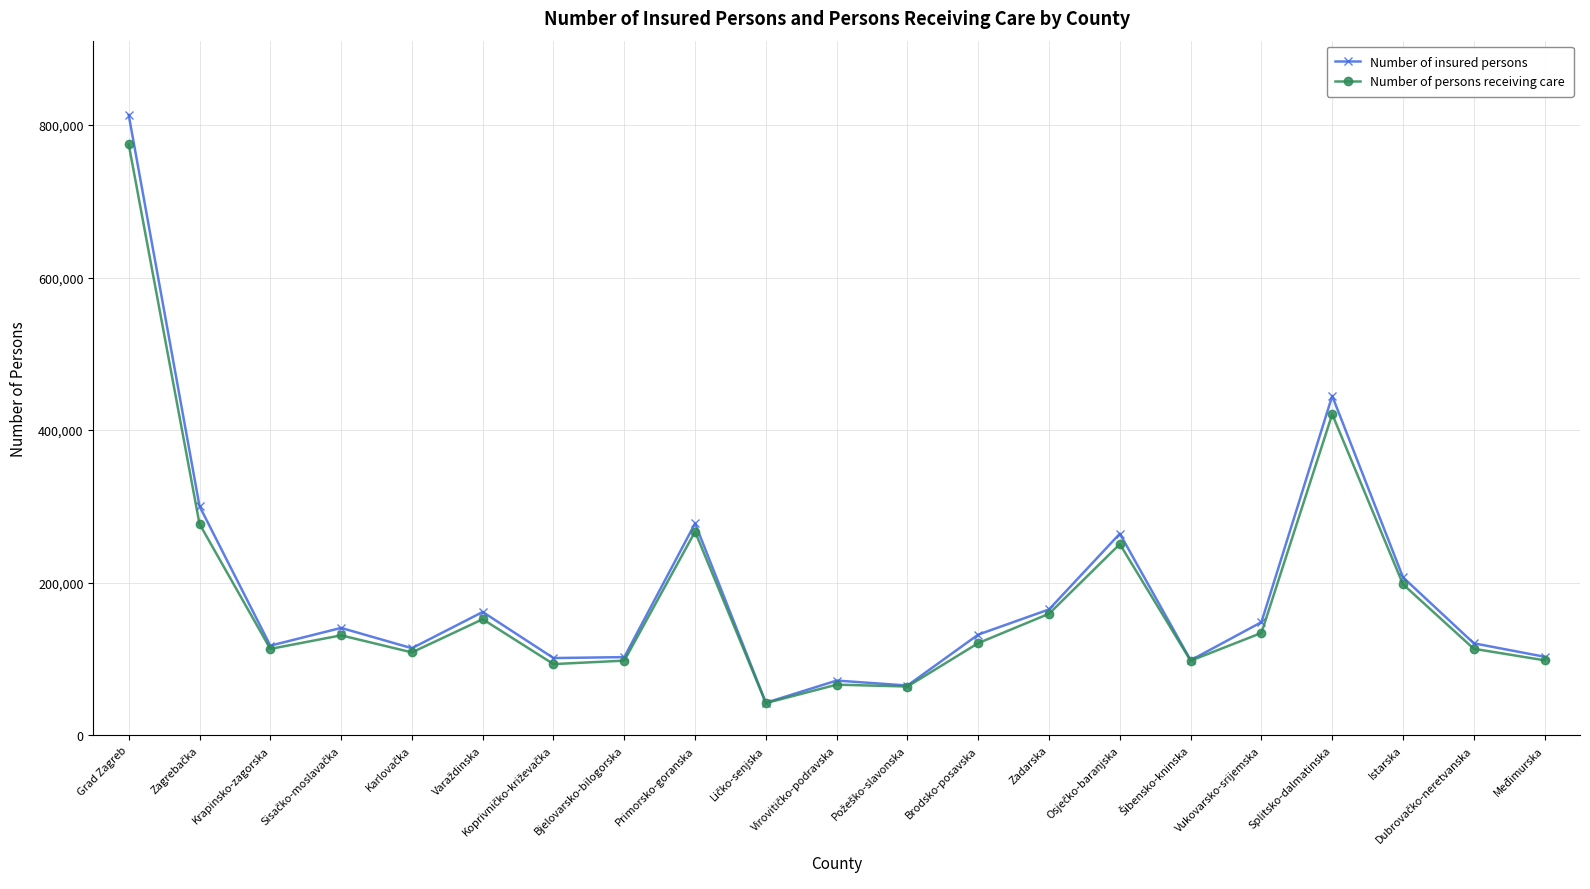

What is the total value across all series at Splitsko-dalmatinska?

865518